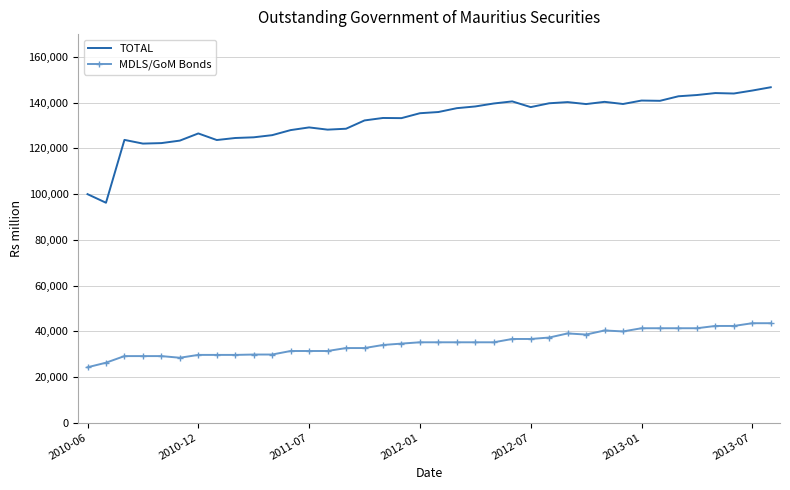

Which series has the widest spread of values?

TOTAL